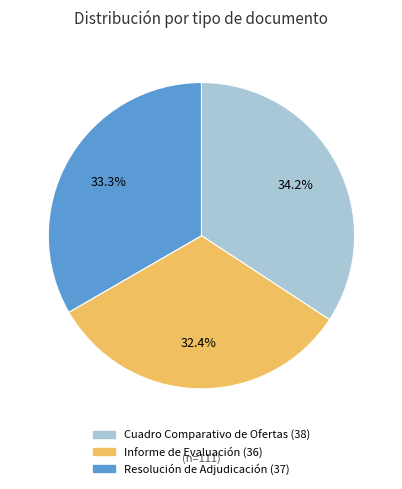

What is the ratio of the value at Cuadro Comparativo de Ofertas to the value at Resolución de Adjudicación?

1.0